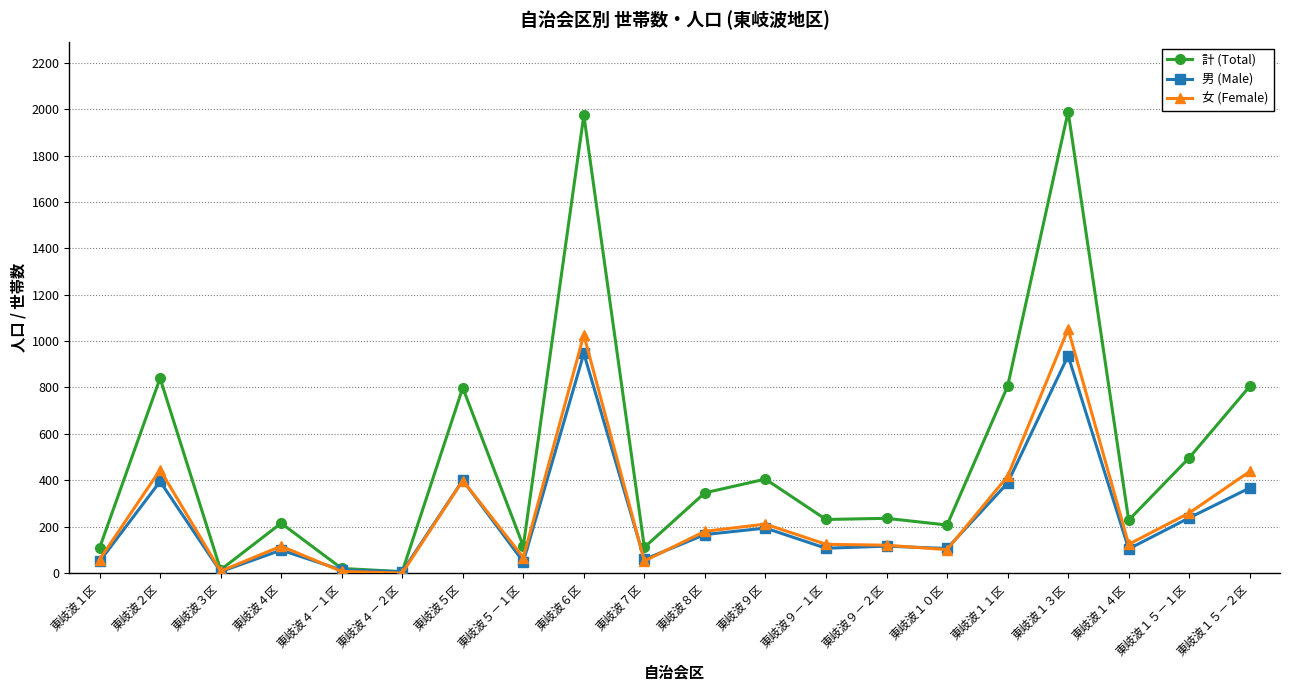

Is the value of 計 (Total) at 東岐波１５－２区 greater than the value of 女 (Female) at 東岐波４区?

Yes